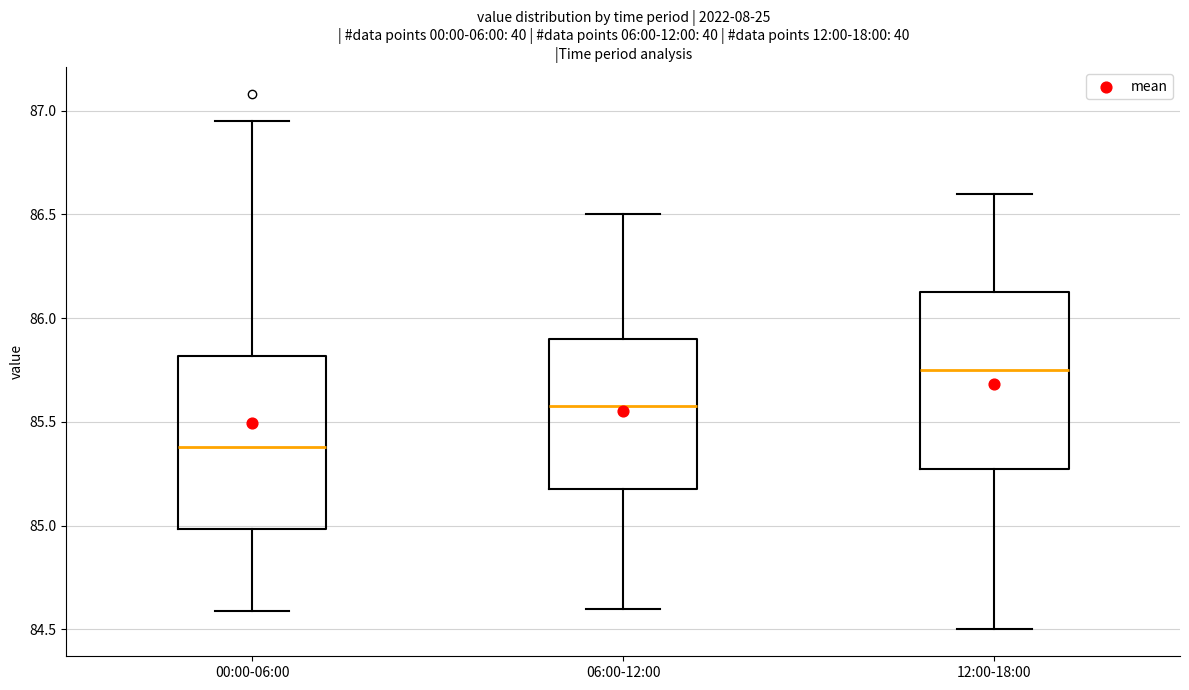

Reading left to right, transcribe this box plot: for each box, give where its median line is, the range the box spans, and where its two whiskers end, as read against the y-axis. The values are not printed on the chart, so give them approximately, as read against the axis.

00:00-06:00: median 85.40, box 85.00 to 85.80, whiskers 84.60 to 86.95
06:00-12:00: median 85.60, box 85.20 to 85.90, whiskers 84.60 to 86.50
12:00-18:00: median 85.75, box 85.30 to 86.15, whiskers 84.50 to 86.60